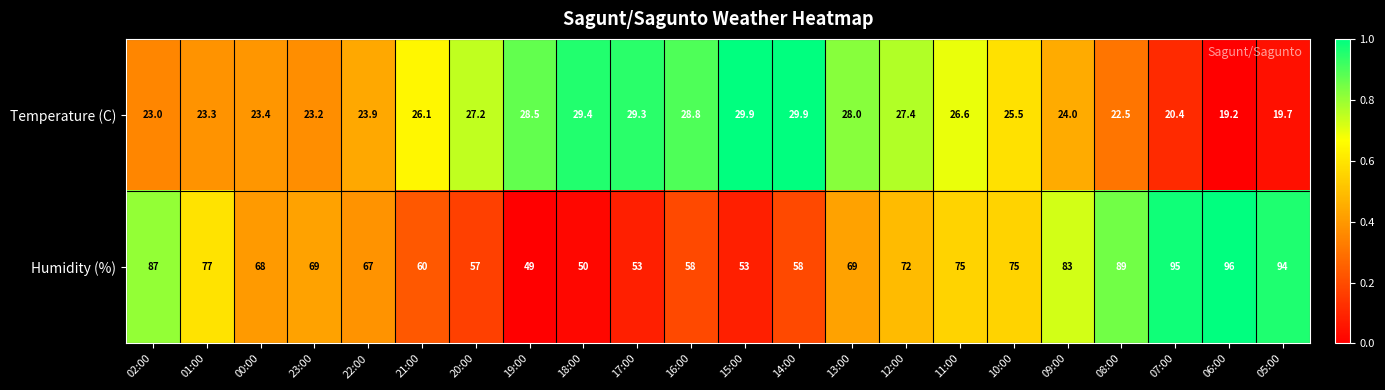

What is the total value across all series at 05:00?

113.7